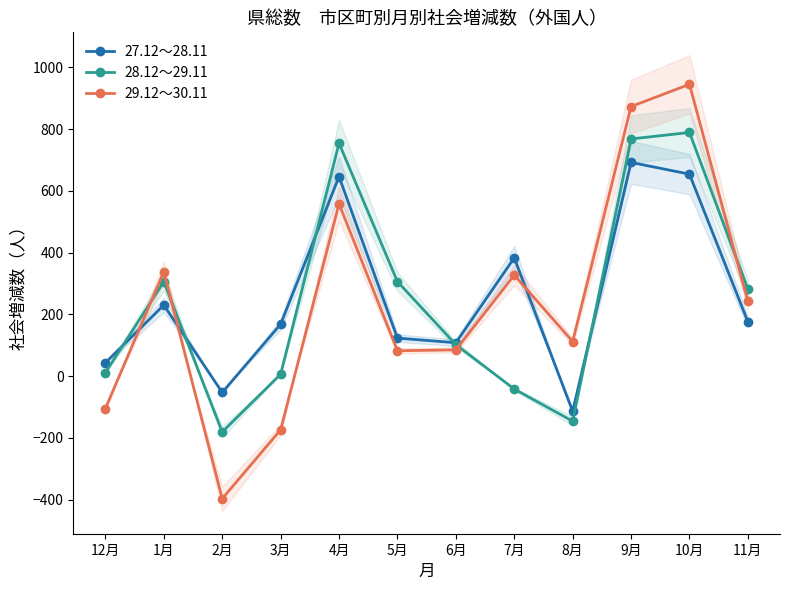

What is the difference between the second highest and minimum values in the 29.12～30.11 series?

1270